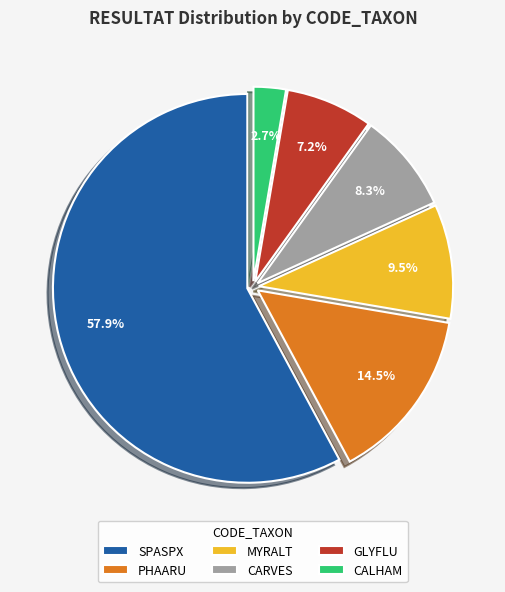

True or false: GLYFLU accounts for 7% of the total.

True